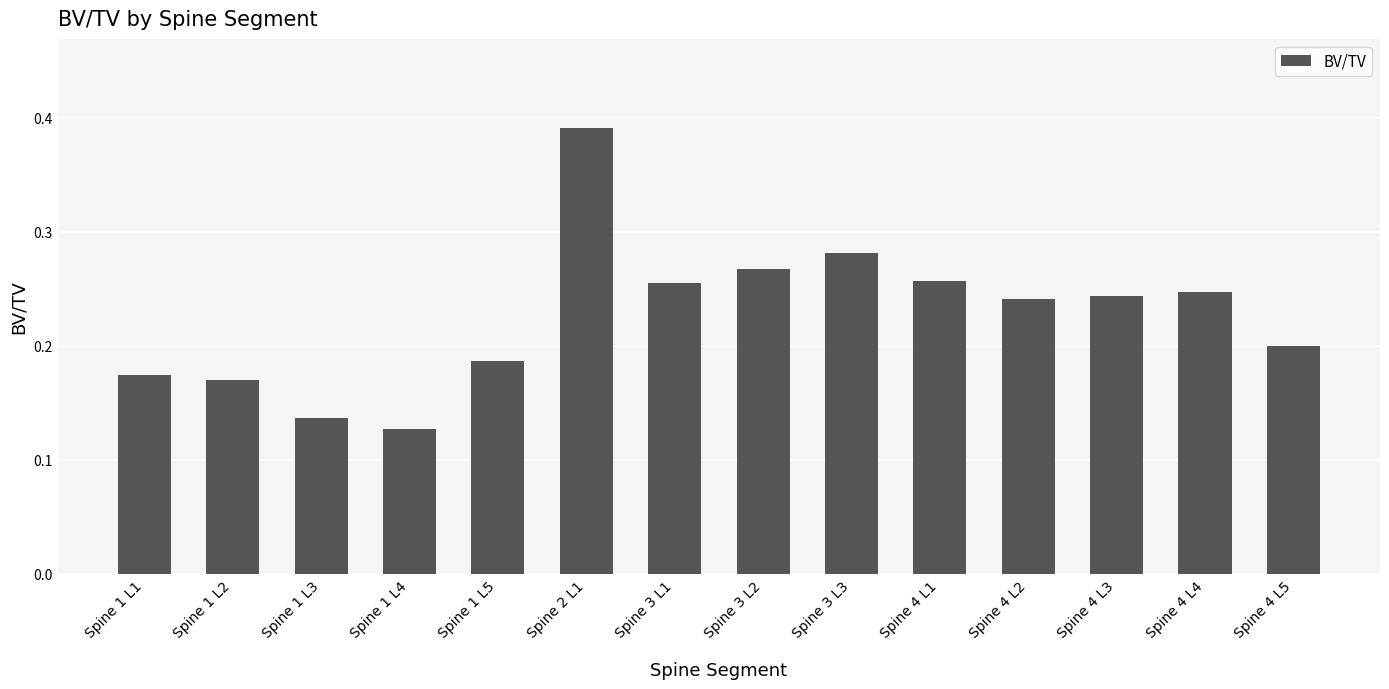

Which label corresponds to the smallest value in the chart?

Spine 1 L4